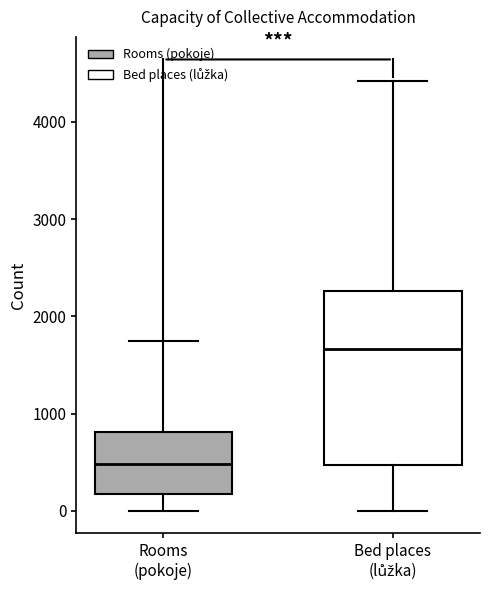

Reading left to right, transcribe this box plot: for each box, give where its median line is, the range the box spans, and where its two whiskers end, as read against the y-axis. The values are not printed on the chart, so give them approximately, as read against the axis.

Rooms (pokoje): median 500, box 200 to 800, whiskers 0 to 1700
Bed places (lůžka): median 1700, box 500 to 2300, whiskers 0 to 4400